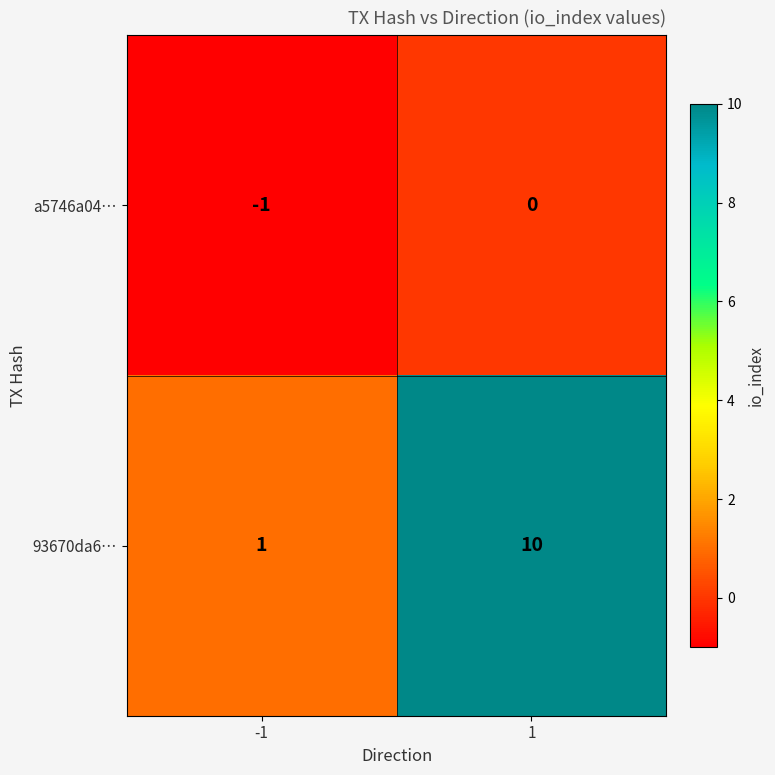

Reading right to left, list all the values displayed in this chart.

a5746a04…: 0	-1
93670da6…: 10	1